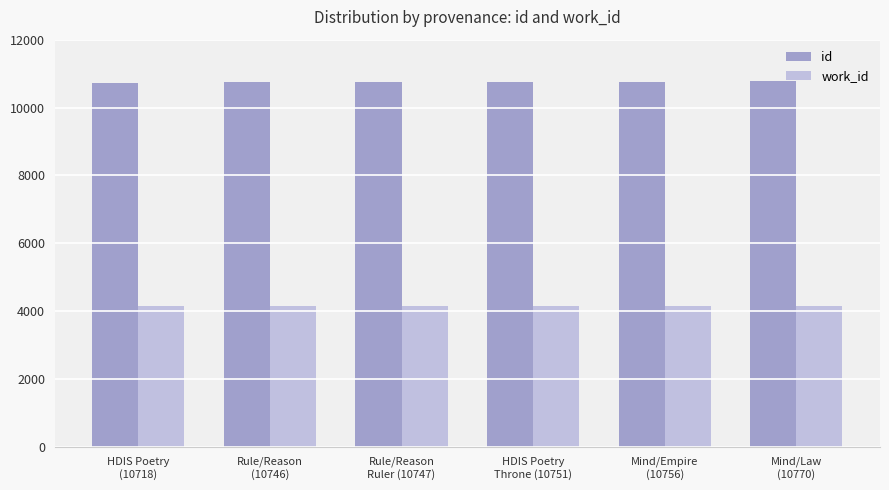

At how many categories does at least one series exceed 8401?

6